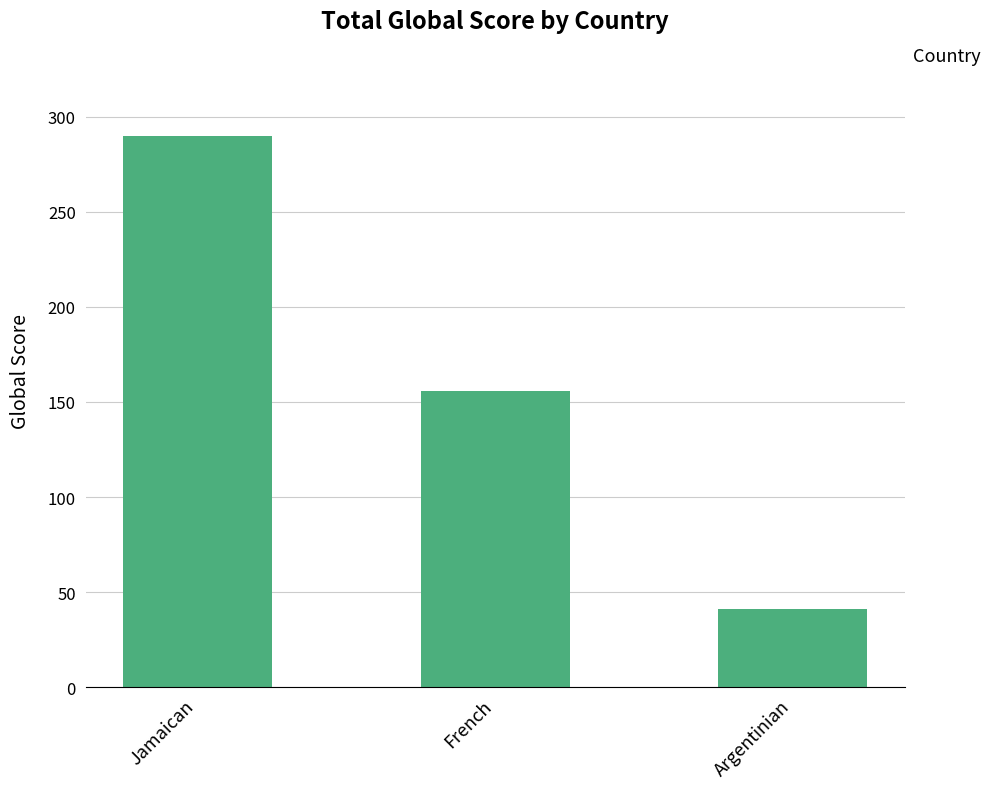

Reading left to right, list all the values displayed in this chart.

290	156	41